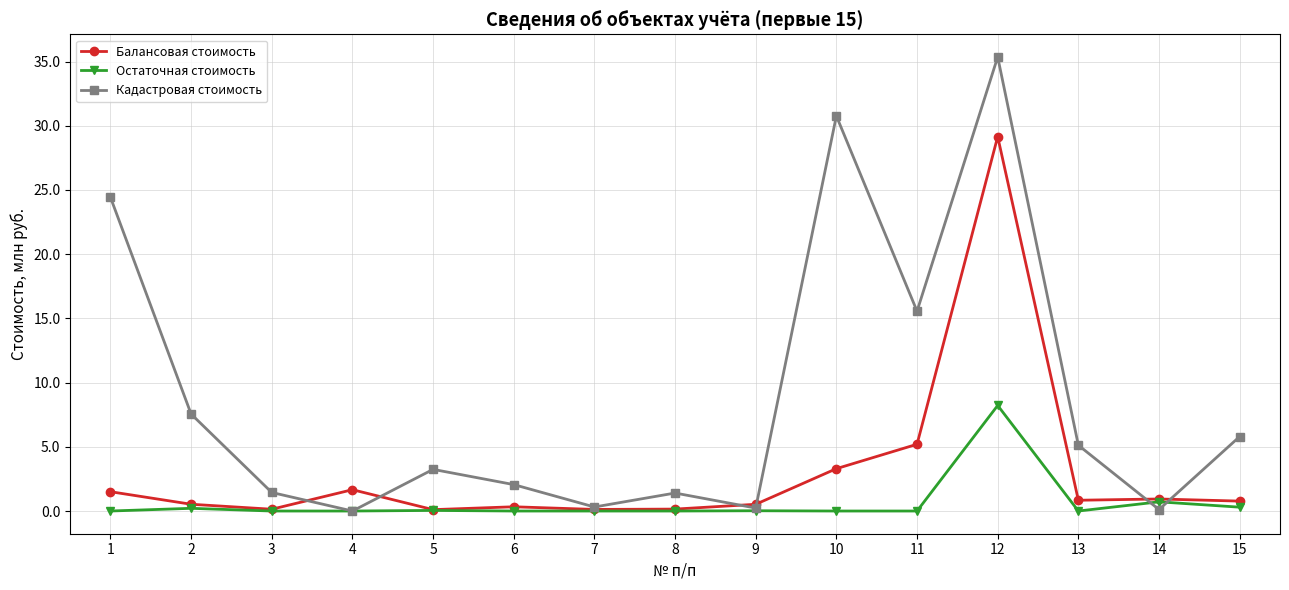

What is the difference between the Кадастровая стоимость values at 13 and 11?

10.4